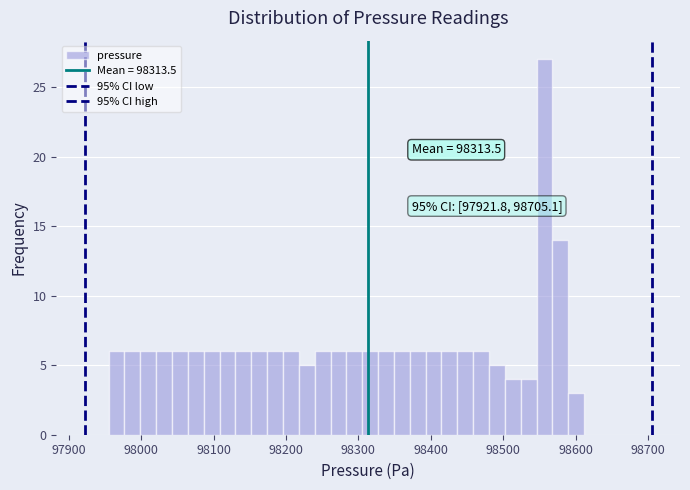

Read against the x-axis, roughly where is the centre of the tallest bar?

98560